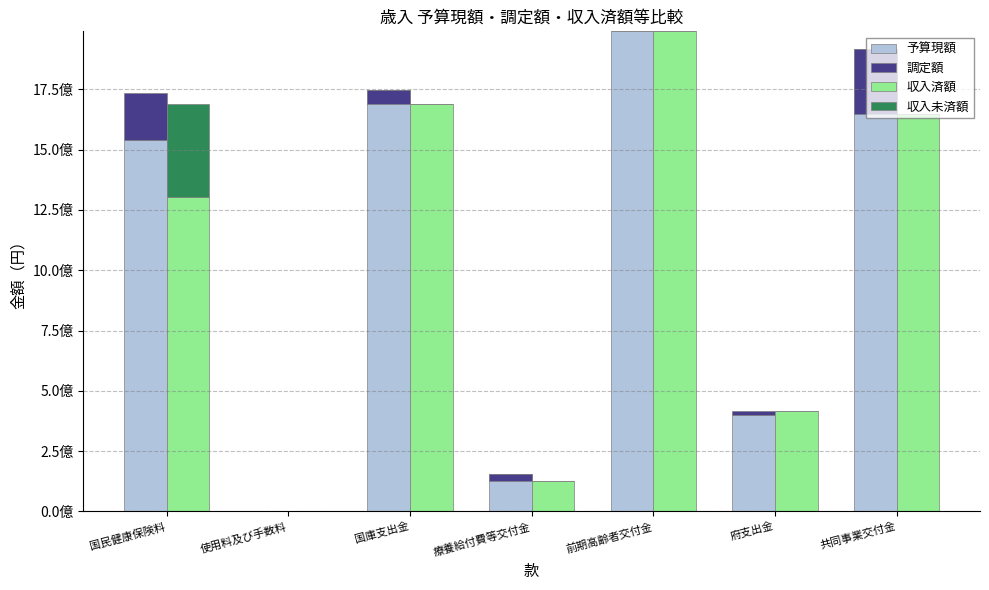

At which label does 収入済額 reach its peak?

前期高齢者交付金